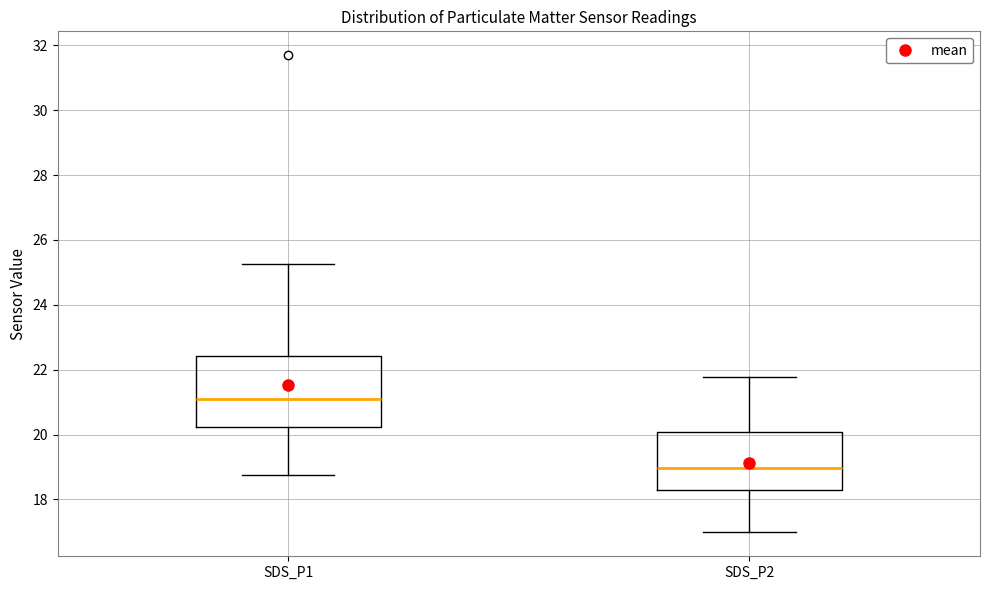

Reading left to right, transcribe this box plot: for each box, give where its median line is, the range the box spans, and where its two whiskers end, as read against the y-axis. The values are not printed on the chart, so give them approximately, as read against the axis.

SDS_P1: median 21.2, box 20.2 to 22.4, whiskers 18.8 to 25.2
SDS_P2: median 19.0, box 18.4 to 20.0, whiskers 17.0 to 21.8